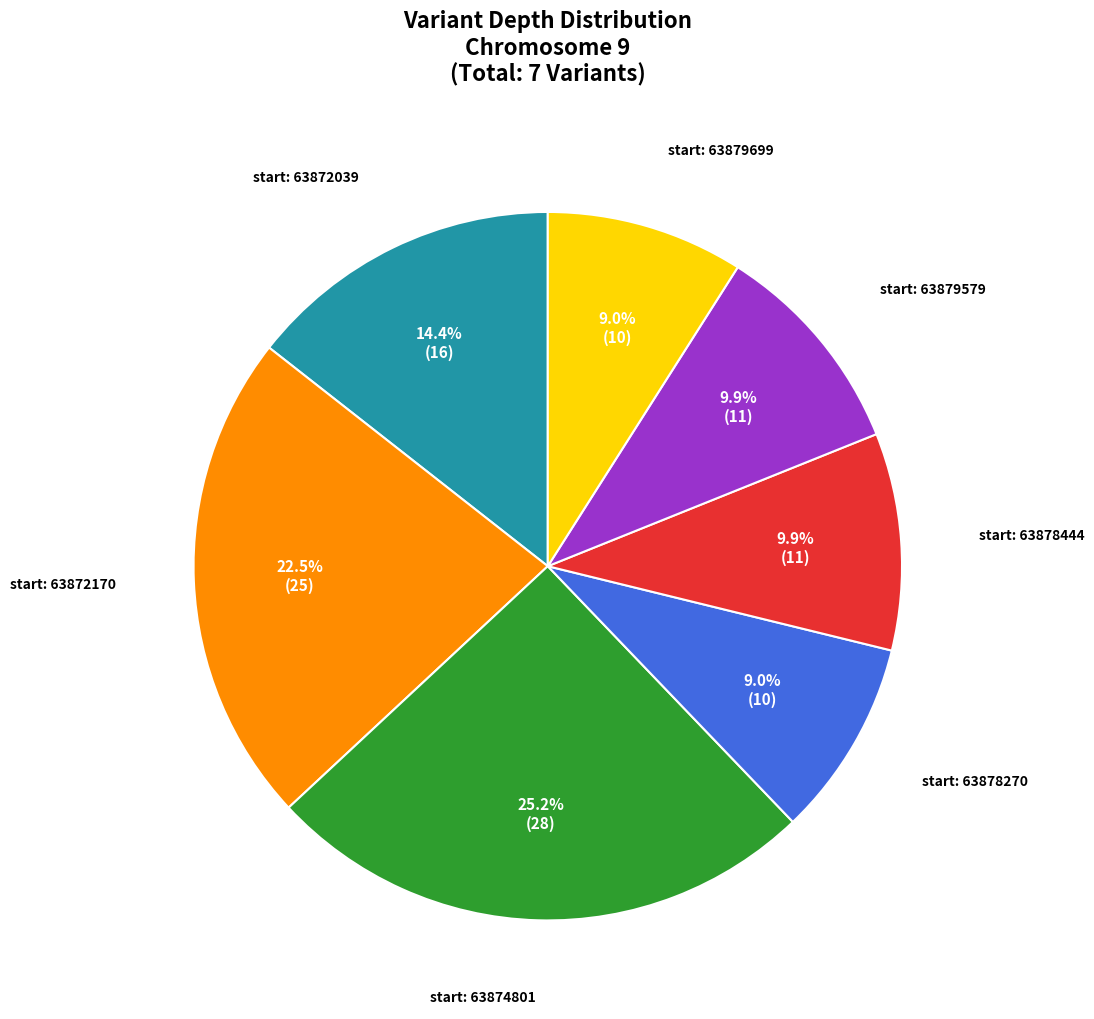

Is there a majority slice in this chart?

No